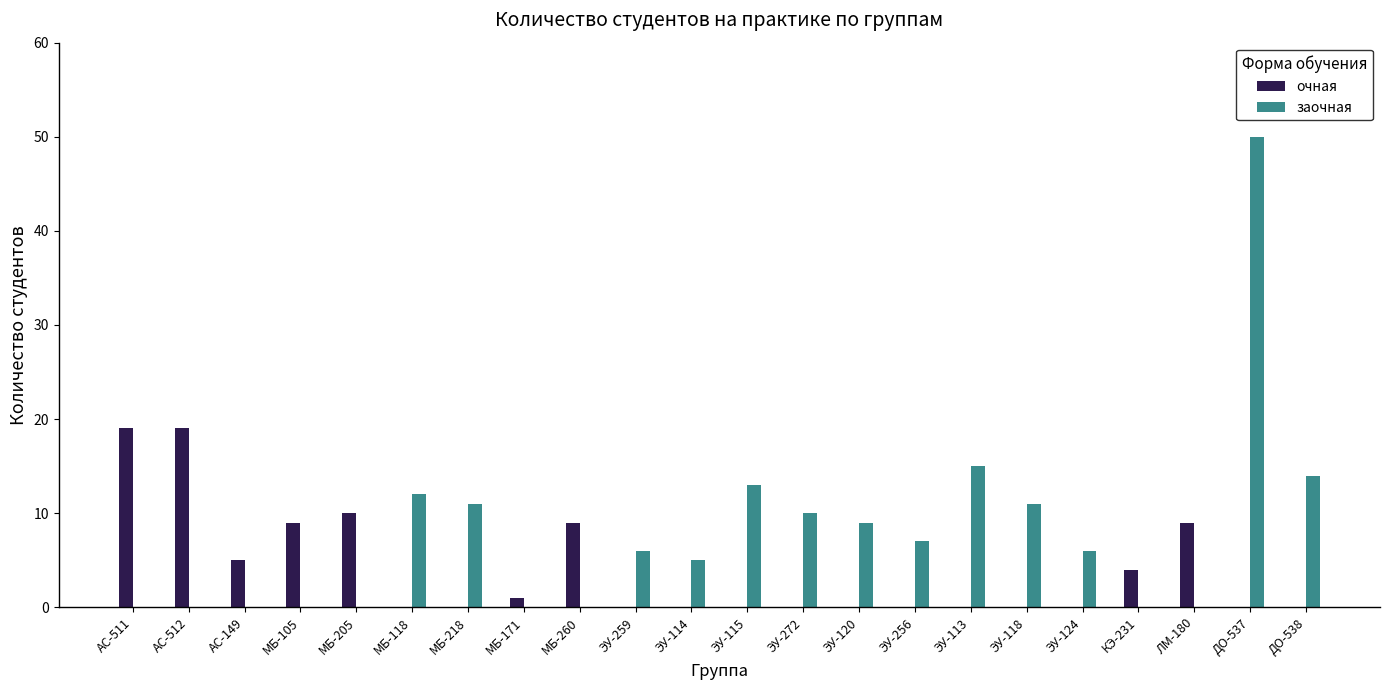

How many categories are shown in the chart?

22